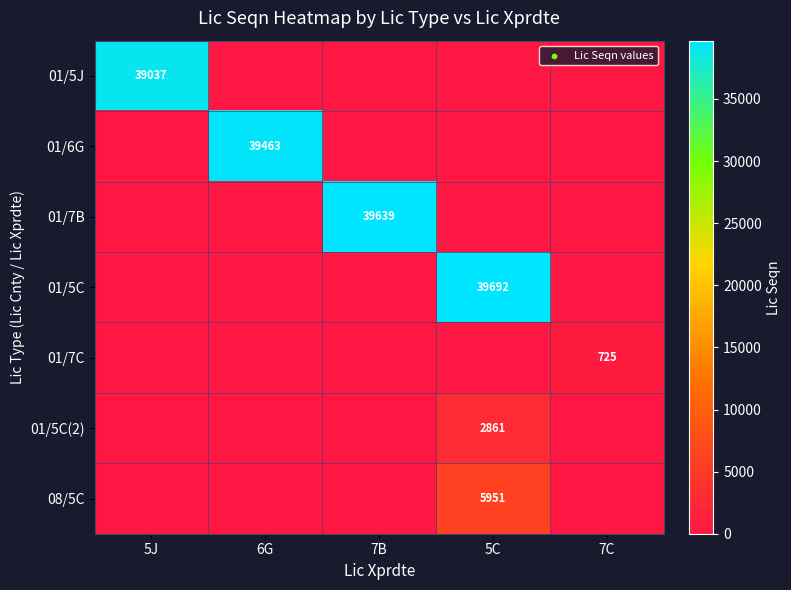

Is it true that 01/7C equals 725 at 7C?

True